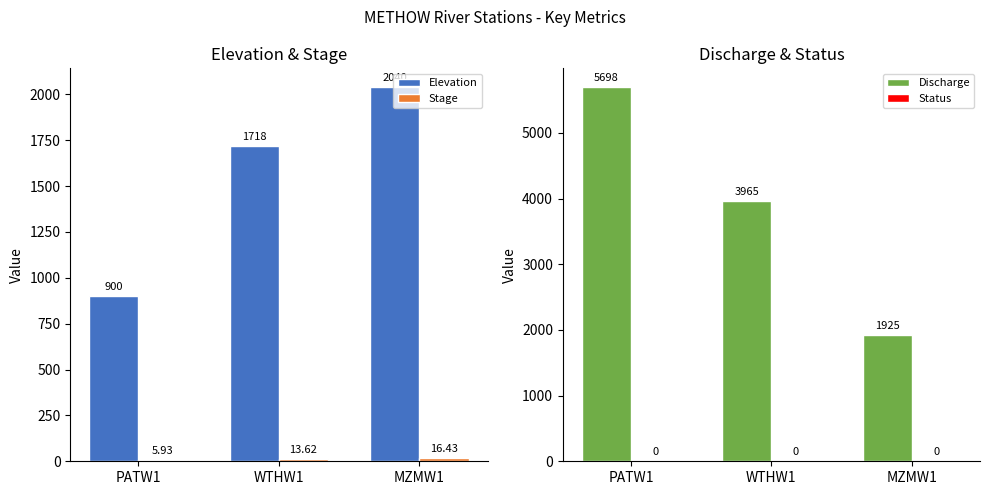

How many series are shown in this chart?

4